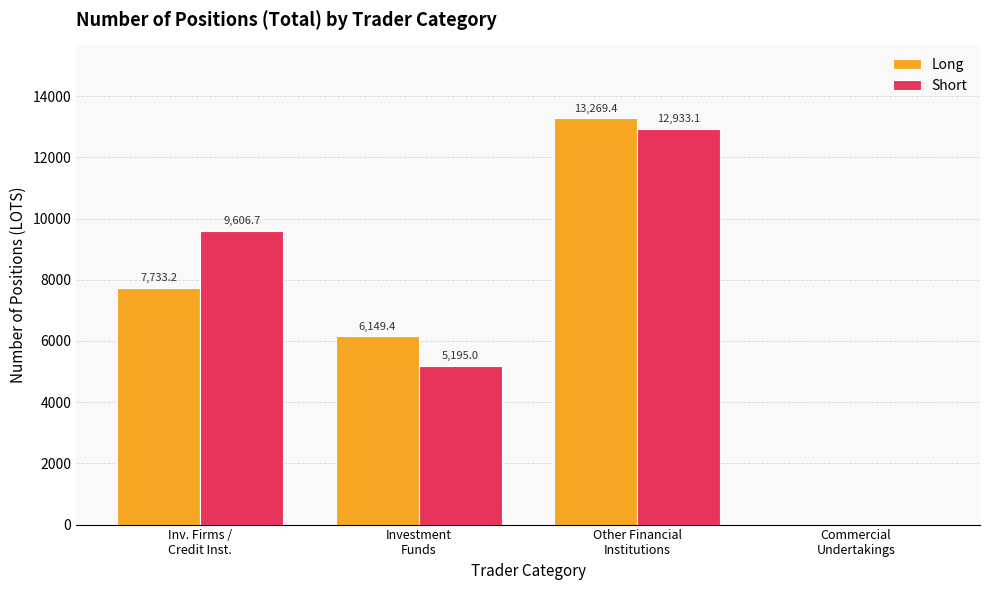

Which series has the largest total across all categories?

Short